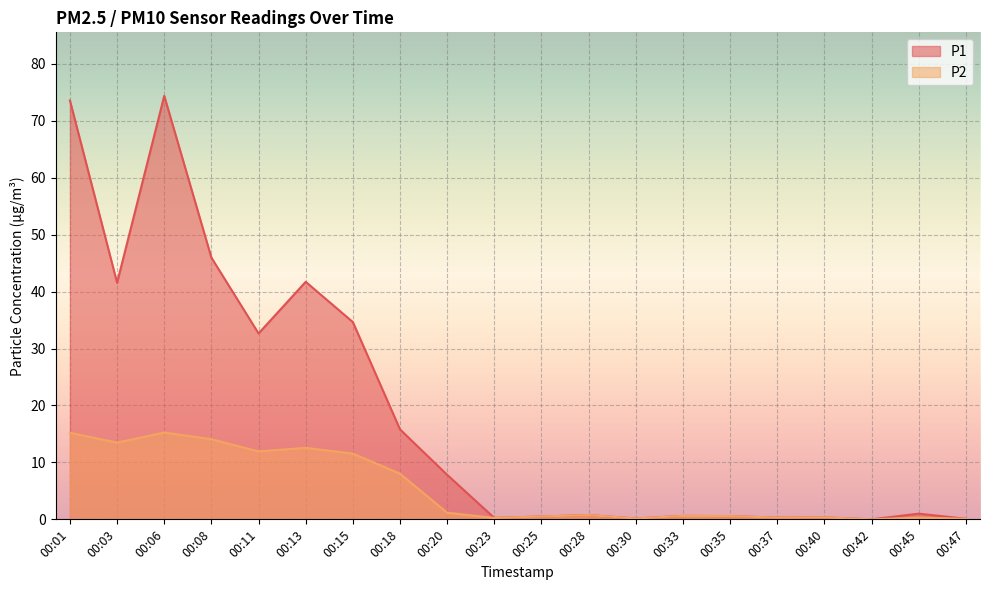

What is the highest value of the P1 series?

74.4